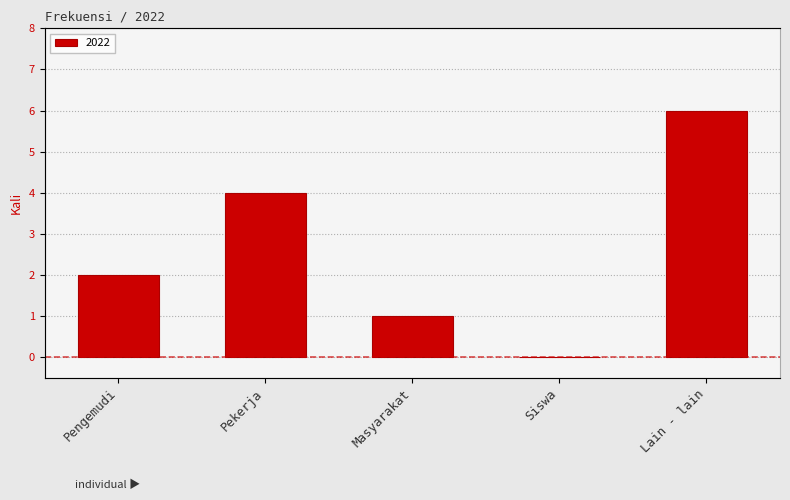

What is the difference between the maximum and second lowest values?

5